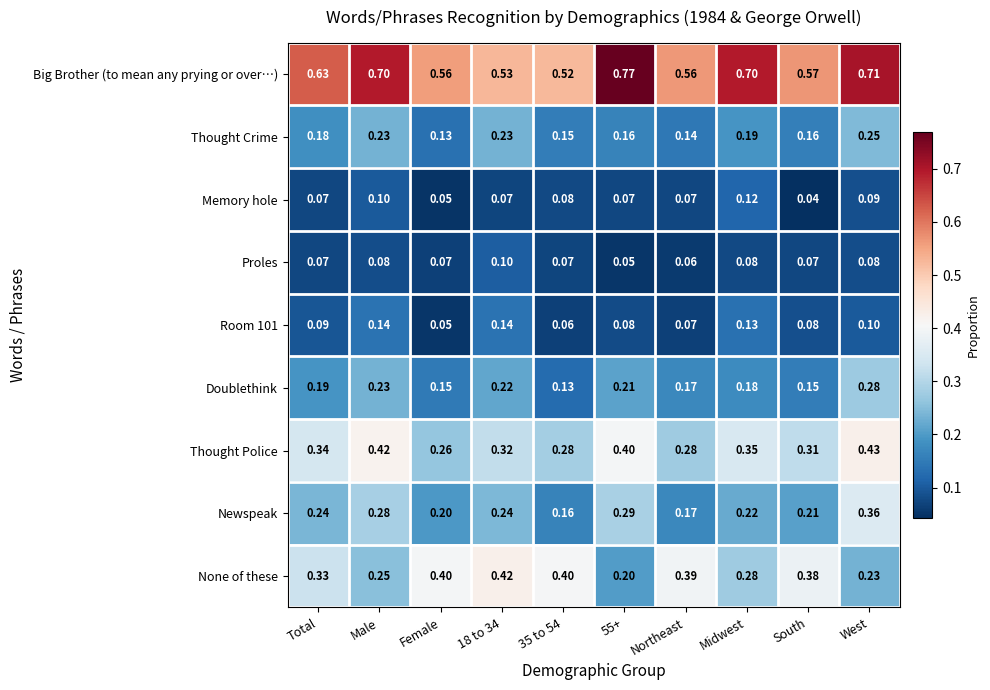

At which label does Doublethink reach its peak?

West